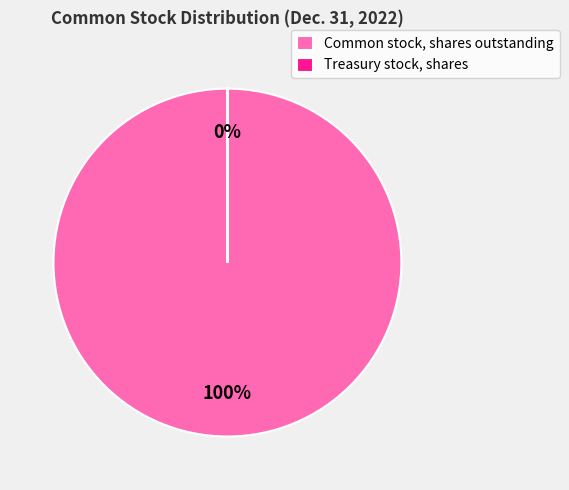

Is it true that Common stock, shares outstanding is 100% of the pie?

True